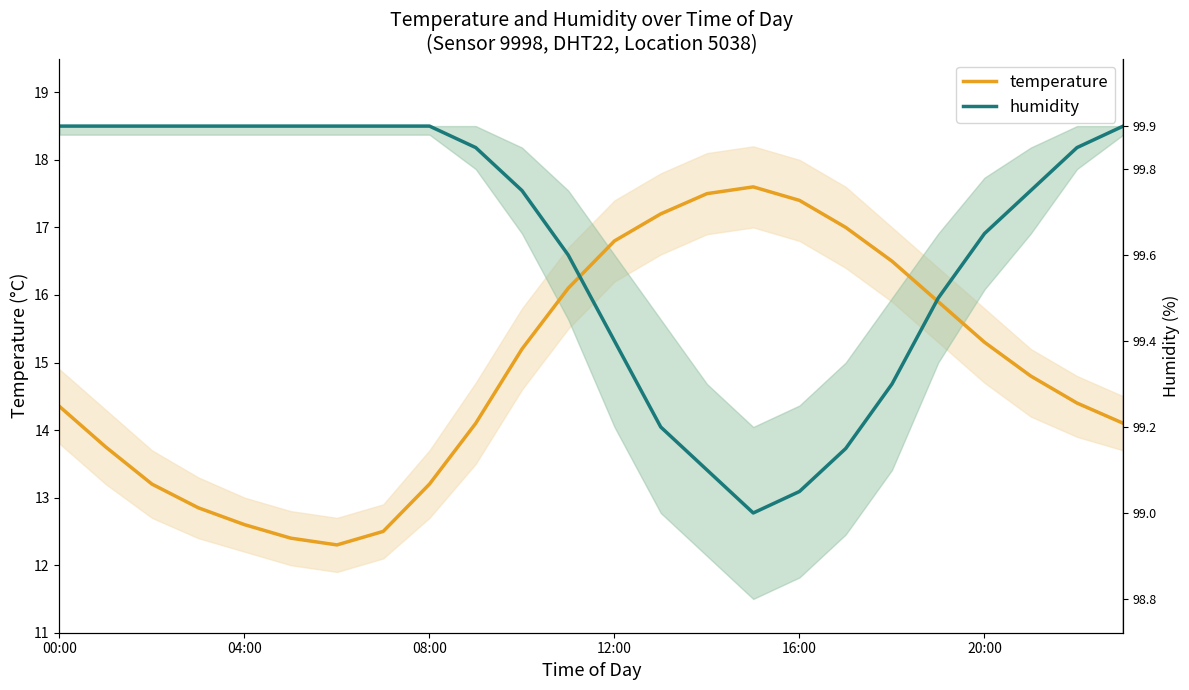

What is the average value of the temperature series?

14.9